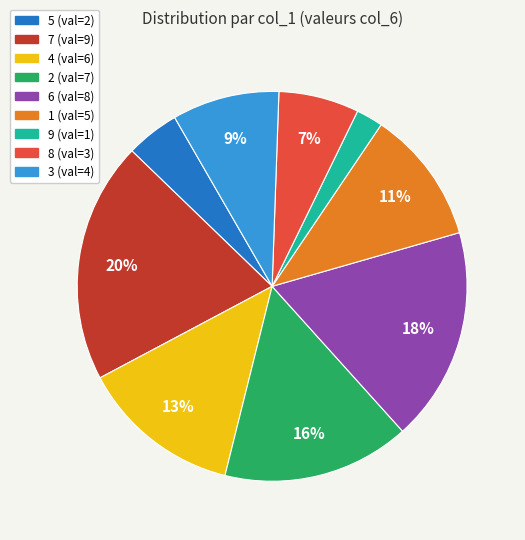

Count the number of slices in the pie.

9